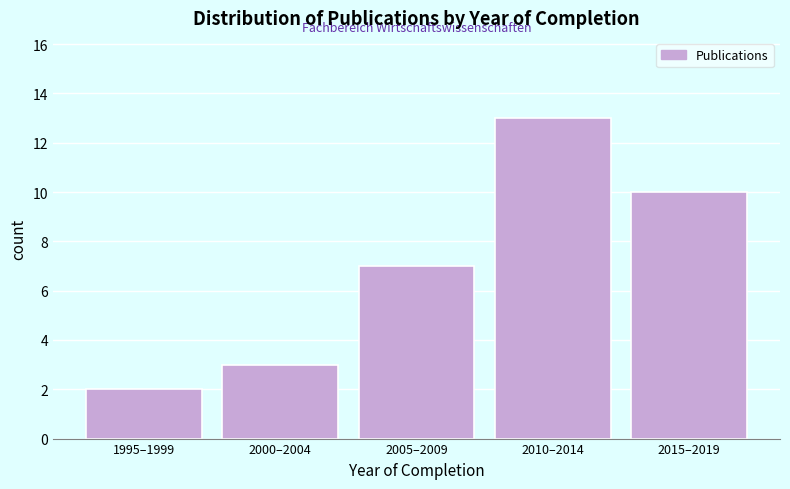

Reading left to right, list all the values displayed in this chart.

2	3	7	13	10